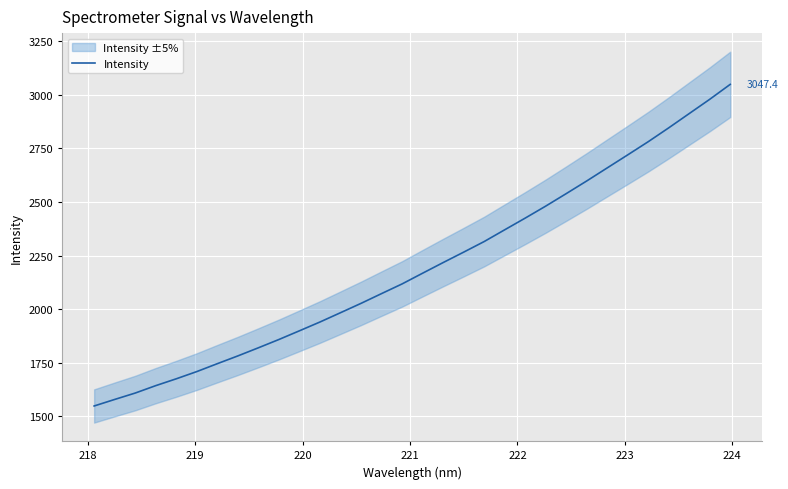

Reading left to right, extract all data points from this chart.

1548.8	1579.3	1609.1	1643.7	1675.6	1709.2	1746.1	1782.3	1820.1	1858.8	1899.3	1940.3	1983.6	2027.1	2072.6	2117.7	2167.6	2217.1	2265.7	2315.1	2369.8	2424.3	2480.2	2538.3	2597.4	2658.2	2719.0	2780.3	2844.9	2911.4	2977.8	3047.4